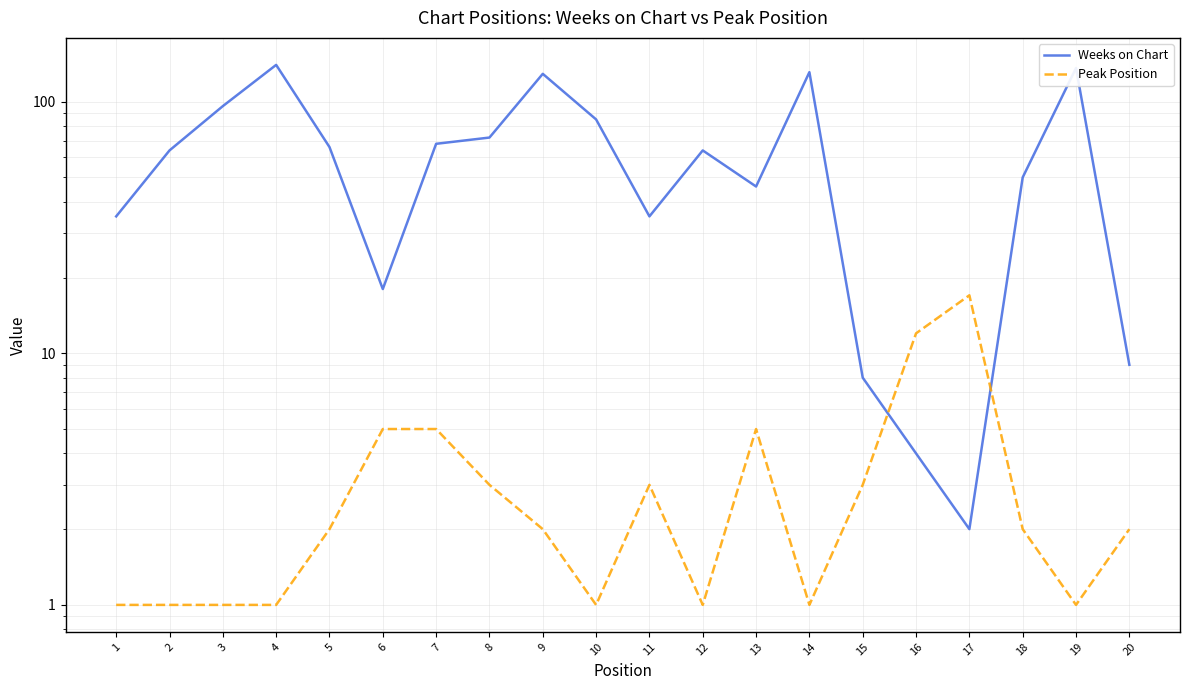

Reading left to right, list all the values displayed in this chart.

Weeks on Chart: 1=35	2=64	3=96	4=140	5=66	6=18	7=68	8=72	9=129	10=85	11=35	12=64	13=46	14=131	15=8	16=4	17=2	18=50	19=136	20=9
Peak Position: 1=1	2=1	3=1	4=1	5=2	6=5	7=5	8=3	9=2	10=1	11=3	12=1	13=5	14=1	15=3	16=12	17=17	18=2	19=1	20=2